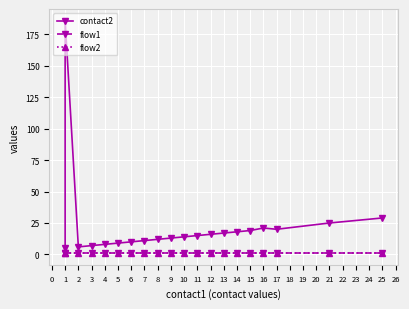

Which has a higher value, 11 or 25?

25